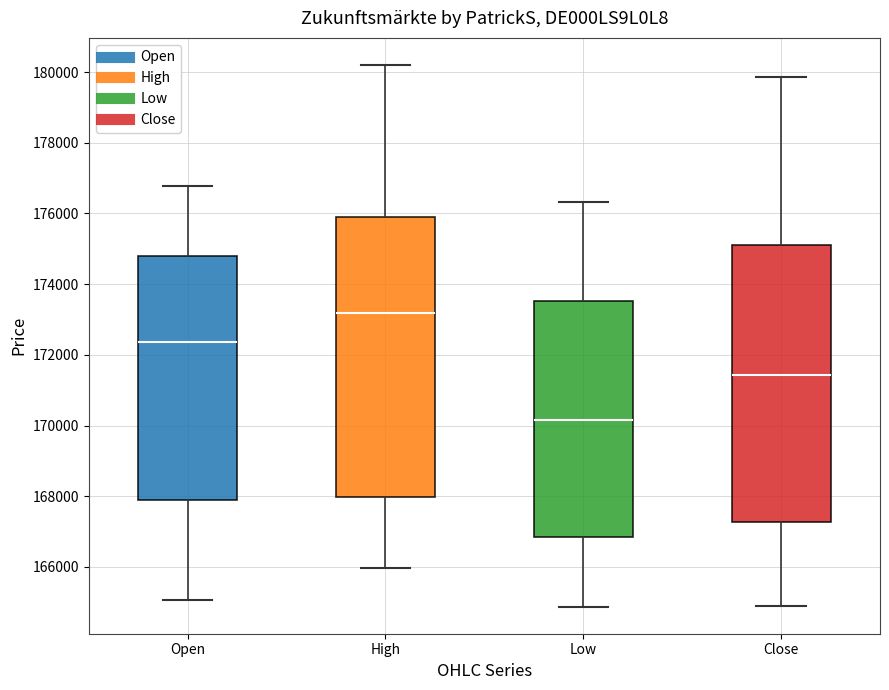

Which box's median line is the lowest?

Low